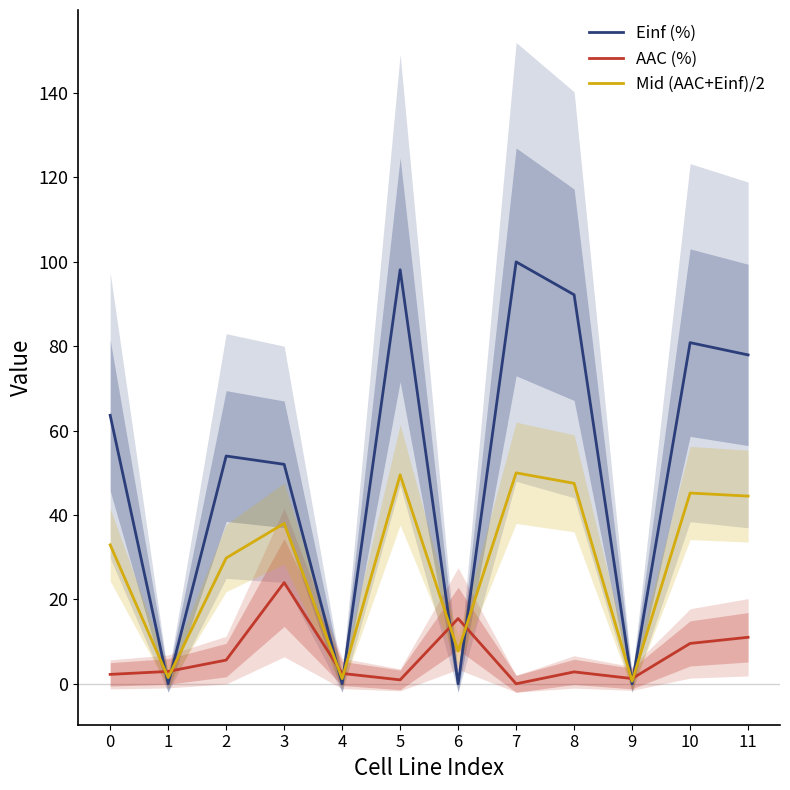

Which series ends up on top after the final intersection of Mid (AAC+Einf)/2 and Einf (%)?

Einf (%)